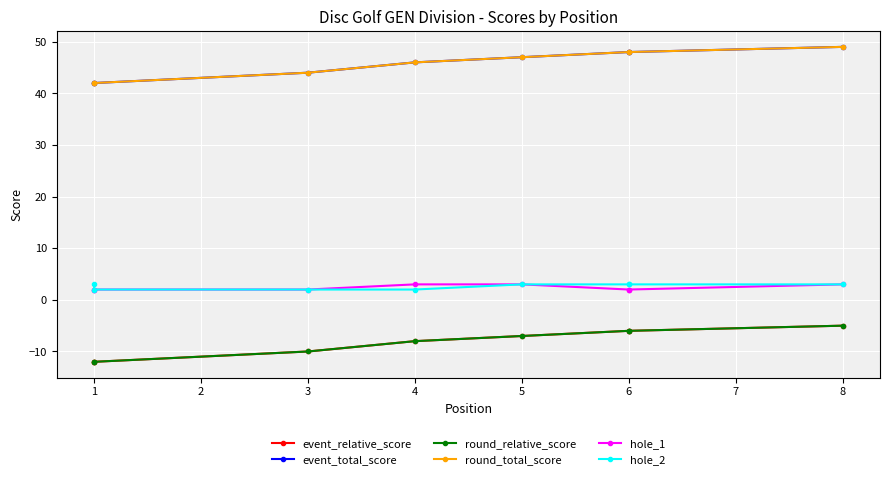

What is the smallest value displayed?

-12